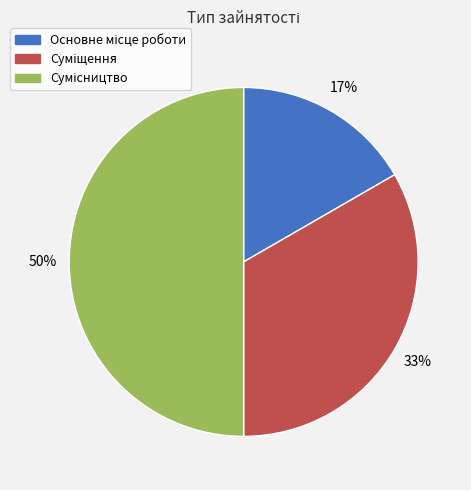

To the nearest percent, what is the average slice percentage?

33%